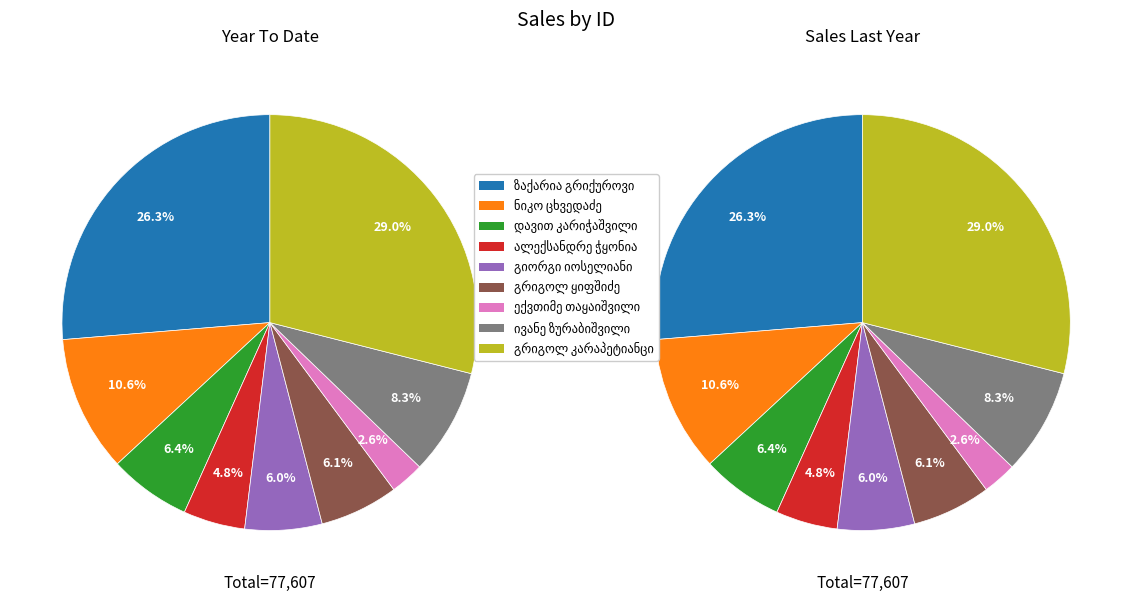

To the nearest percent, what portion does გრიგოლ (გიგა) თევდორეს ძე ყიფშიძე represent?

6%